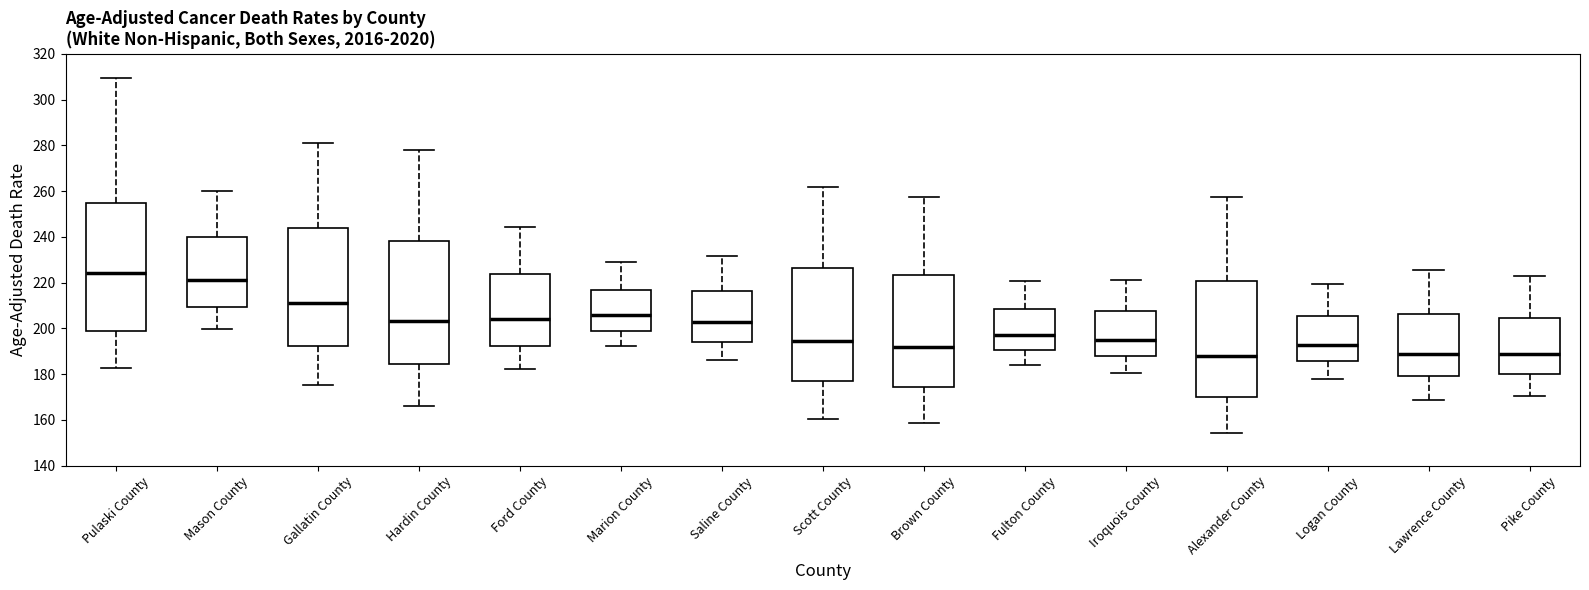

Reading left to right, transcribe this box plot: for each box, give where its median line is, the range the box spans, and where its two whiskers end, as read against the y-axis. The values are not printed on the chart, so give them approximately, as read against the axis.

Pulaski County: median 224, box 198 to 254, whiskers 182 to 310
Mason County: median 222, box 210 to 240, whiskers 200 to 260
Gallatin County: median 210, box 192 to 244, whiskers 176 to 280
Hardin County: median 204, box 184 to 238, whiskers 166 to 278
Ford County: median 204, box 192 to 224, whiskers 182 to 244
Marion County: median 206, box 198 to 216, whiskers 192 to 230
Saline County: median 202, box 194 to 216, whiskers 186 to 232
Scott County: median 194, box 178 to 226, whiskers 160 to 262
Brown County: median 192, box 174 to 224, whiskers 158 to 258
Fulton County: median 198, box 190 to 208, whiskers 184 to 220
Iroquois County: median 196, box 188 to 208, whiskers 180 to 222
Alexander County: median 188, box 170 to 220, whiskers 154 to 258
Logan County: median 192, box 186 to 206, whiskers 178 to 220
Lawrence County: median 188, box 180 to 206, whiskers 168 to 226
Pike County: median 188, box 180 to 204, whiskers 170 to 222